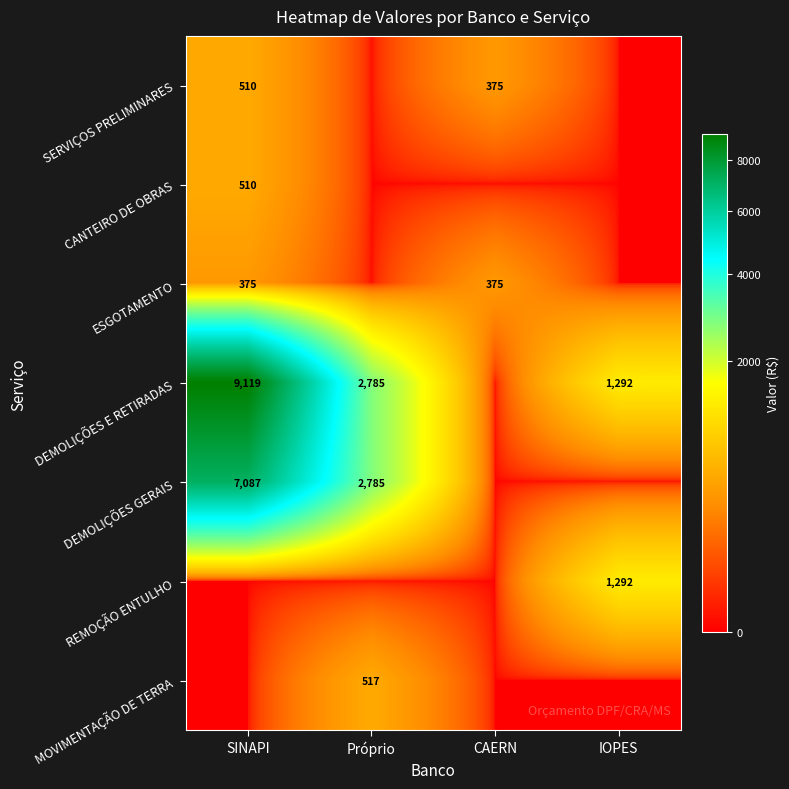

True or false: ESGOTAMENTO has a value of 375 at SINAPI.

True